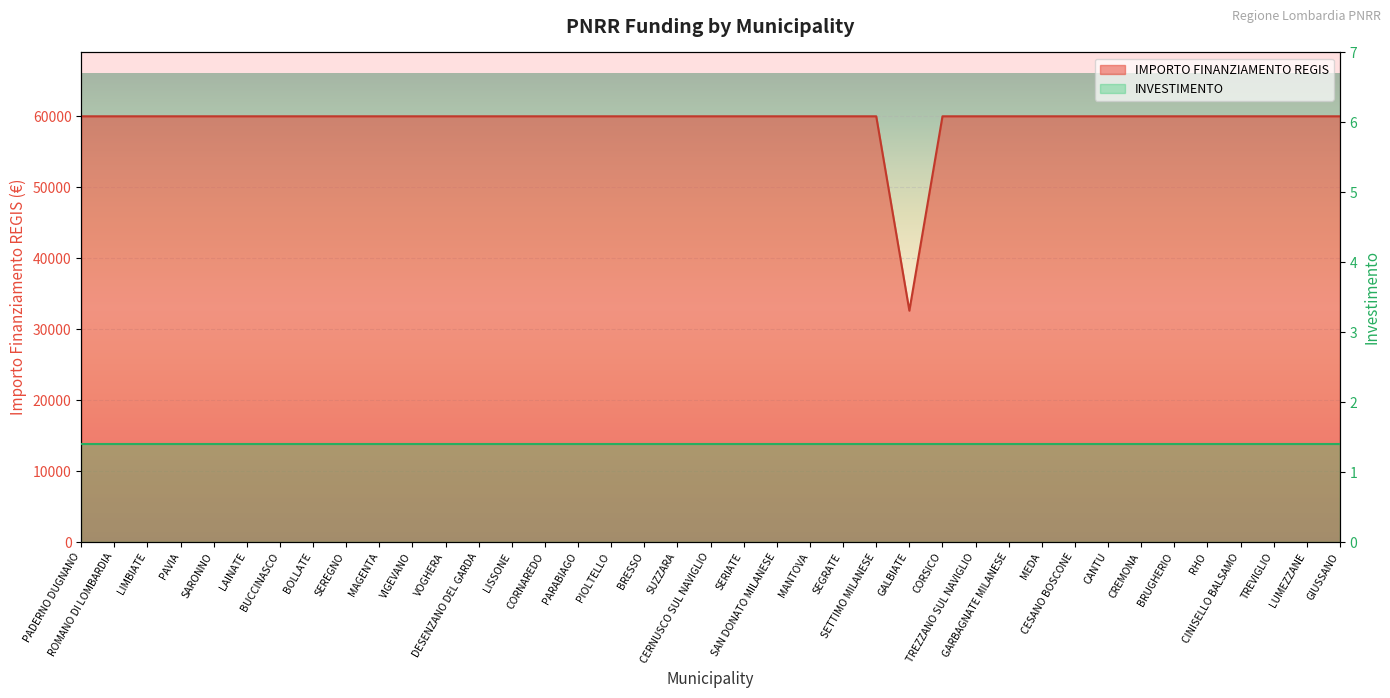

What is the average value?

59264